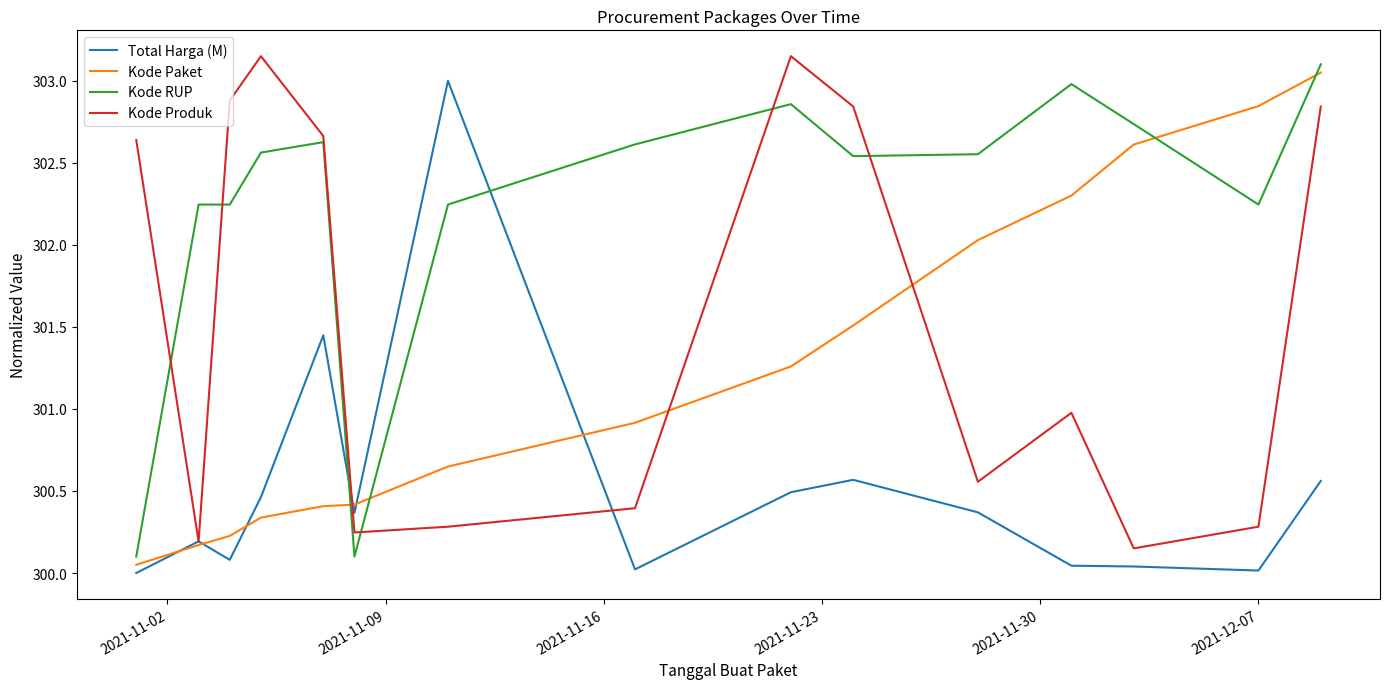

What is the difference between the maximum and second lowest values in the Kode Paket series?

2.9